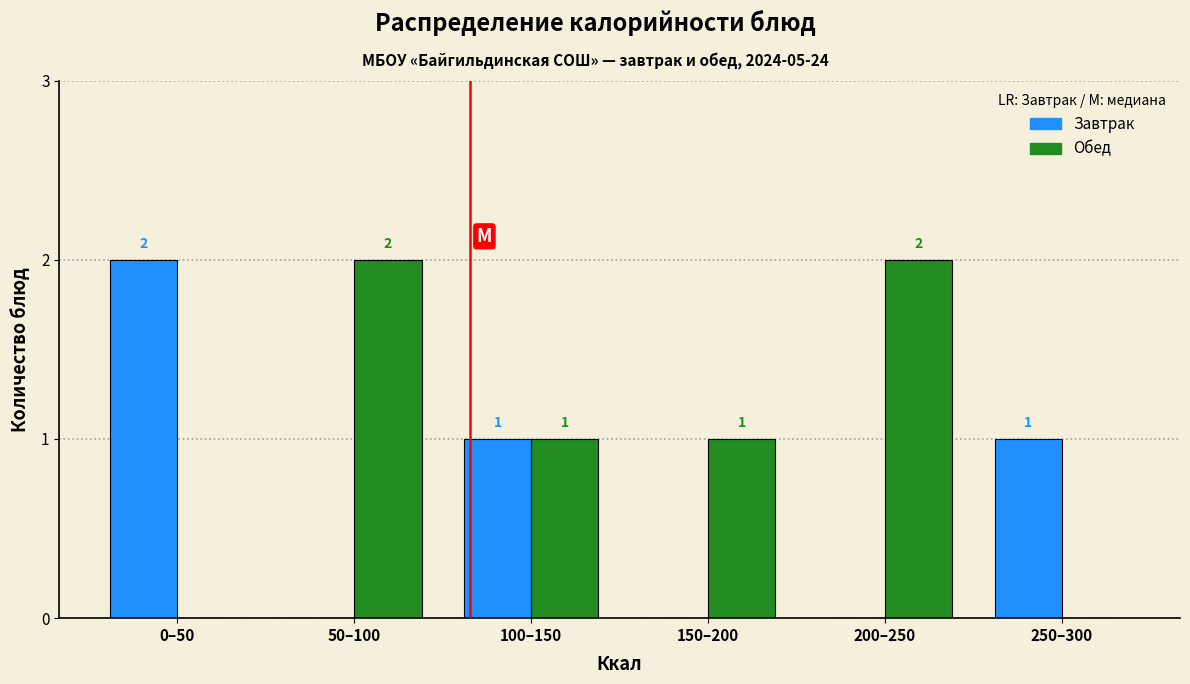

Reading left to right, list all the values displayed in this chart.

Завтрак: 0–50=2	50–100=0	100–150=1	150–200=0	200–250=0	250–300=1
Обед: 0–50=0	50–100=2	100–150=1	150–200=1	200–250=2	250–300=0